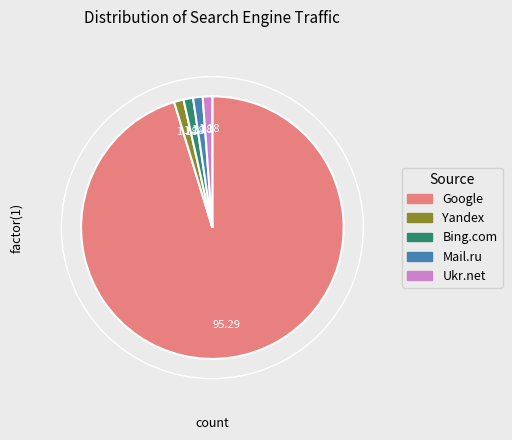

How many segments does this pie chart have?

5